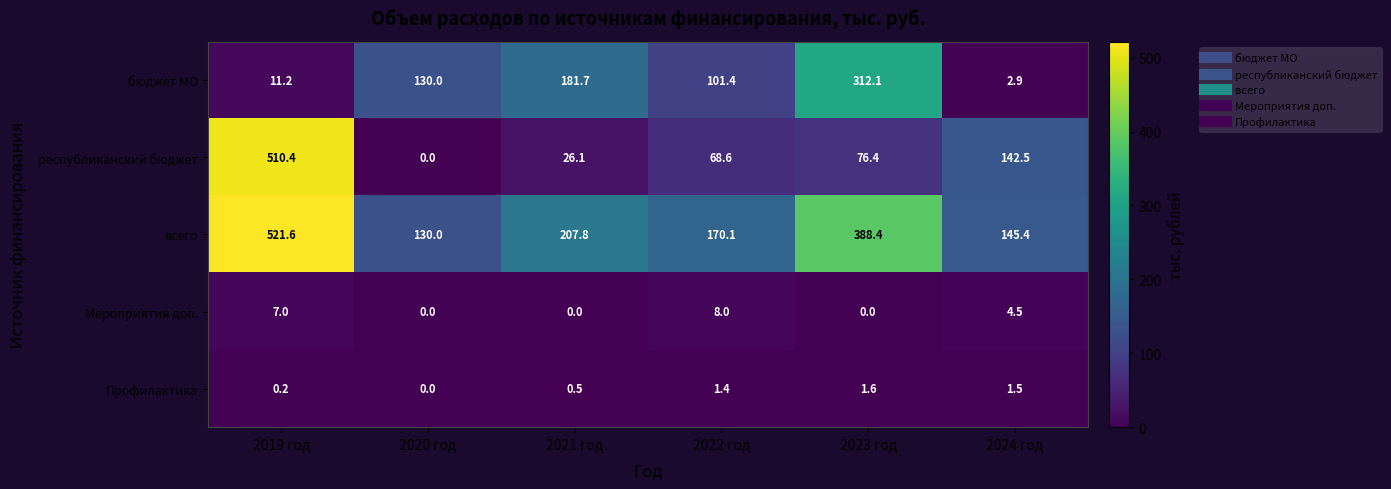

What is the spread (max minus min) of values at 2022 год?

168.7